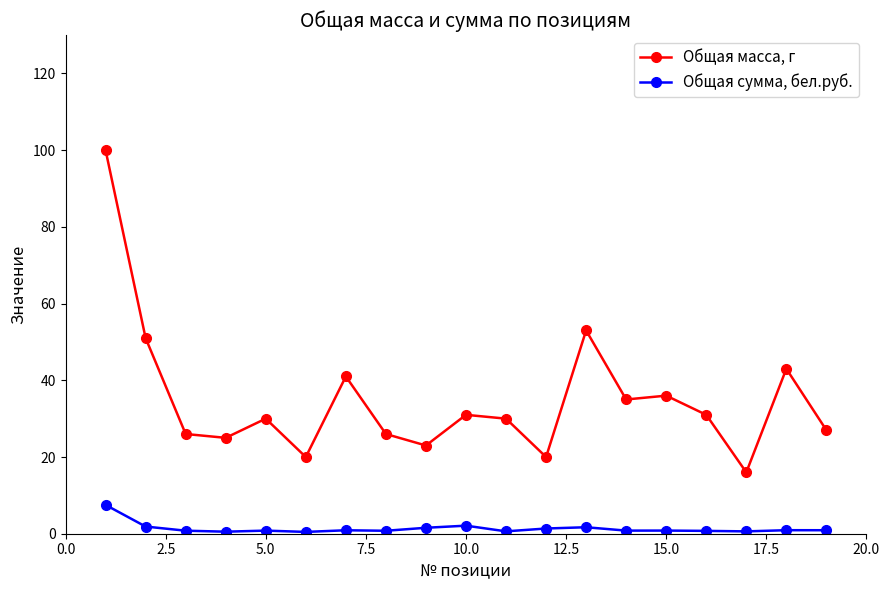

Which series has the largest total across all categories?

Общая масса, г